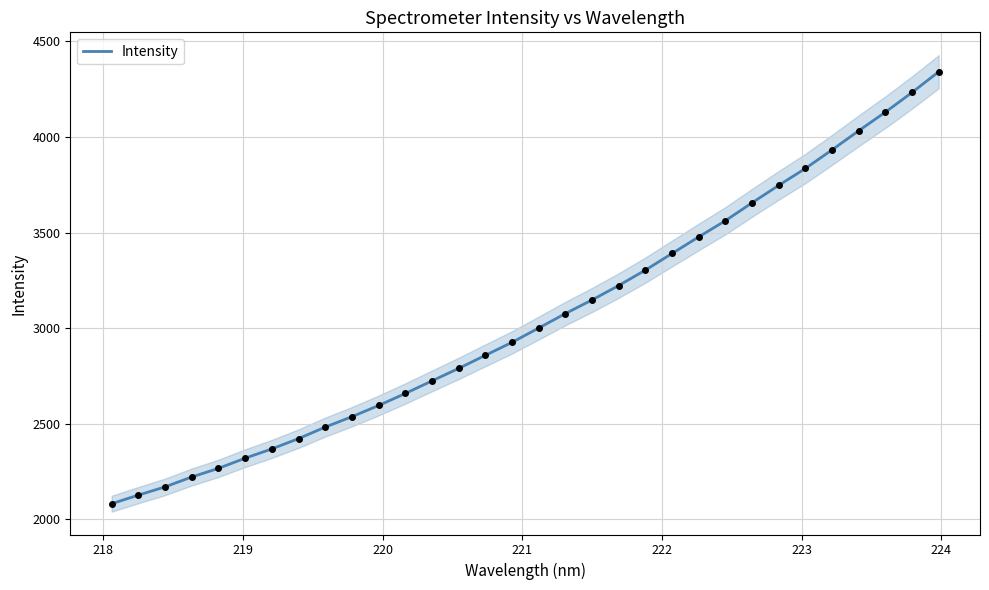

What is the highest value of the Intensity series?

4340.7